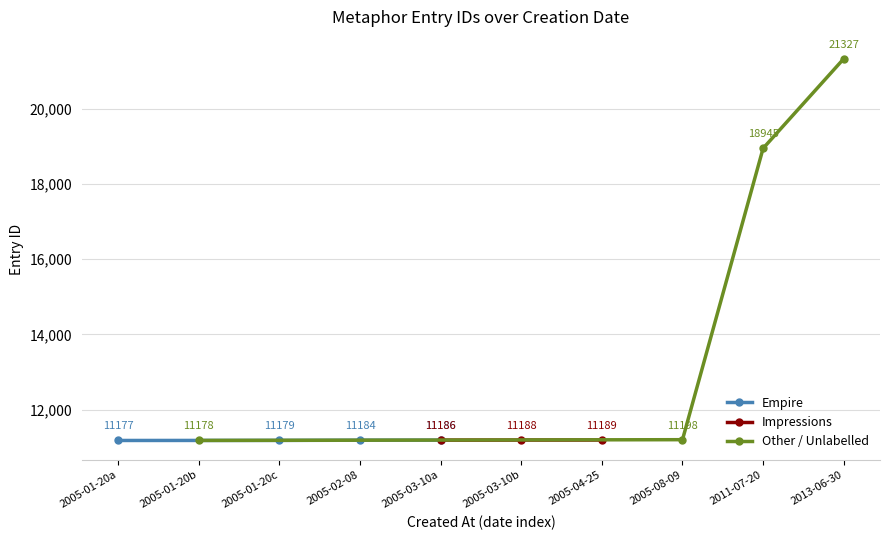

Does the chart display data point markers on the line(s)?

Yes